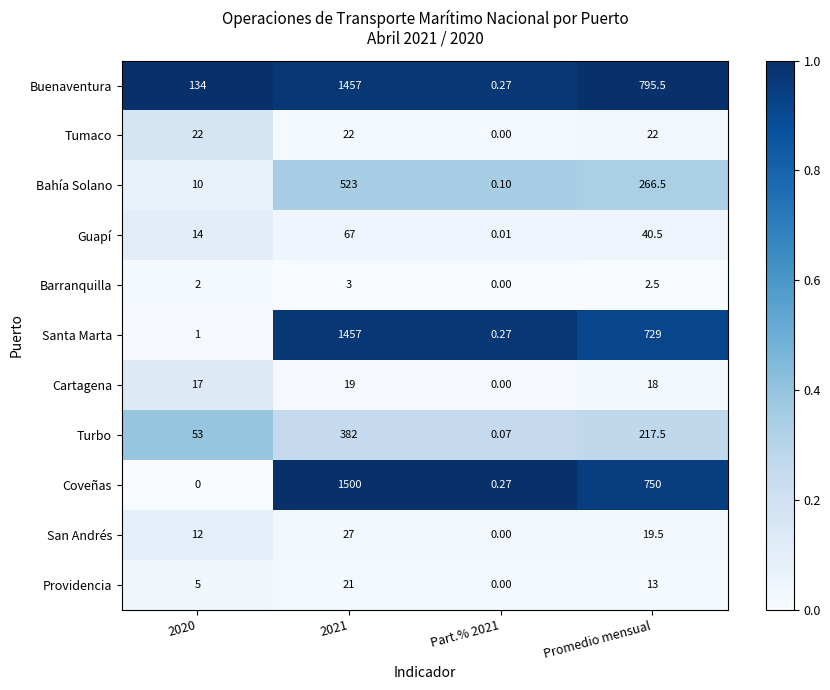

How many series are shown in this chart?

11